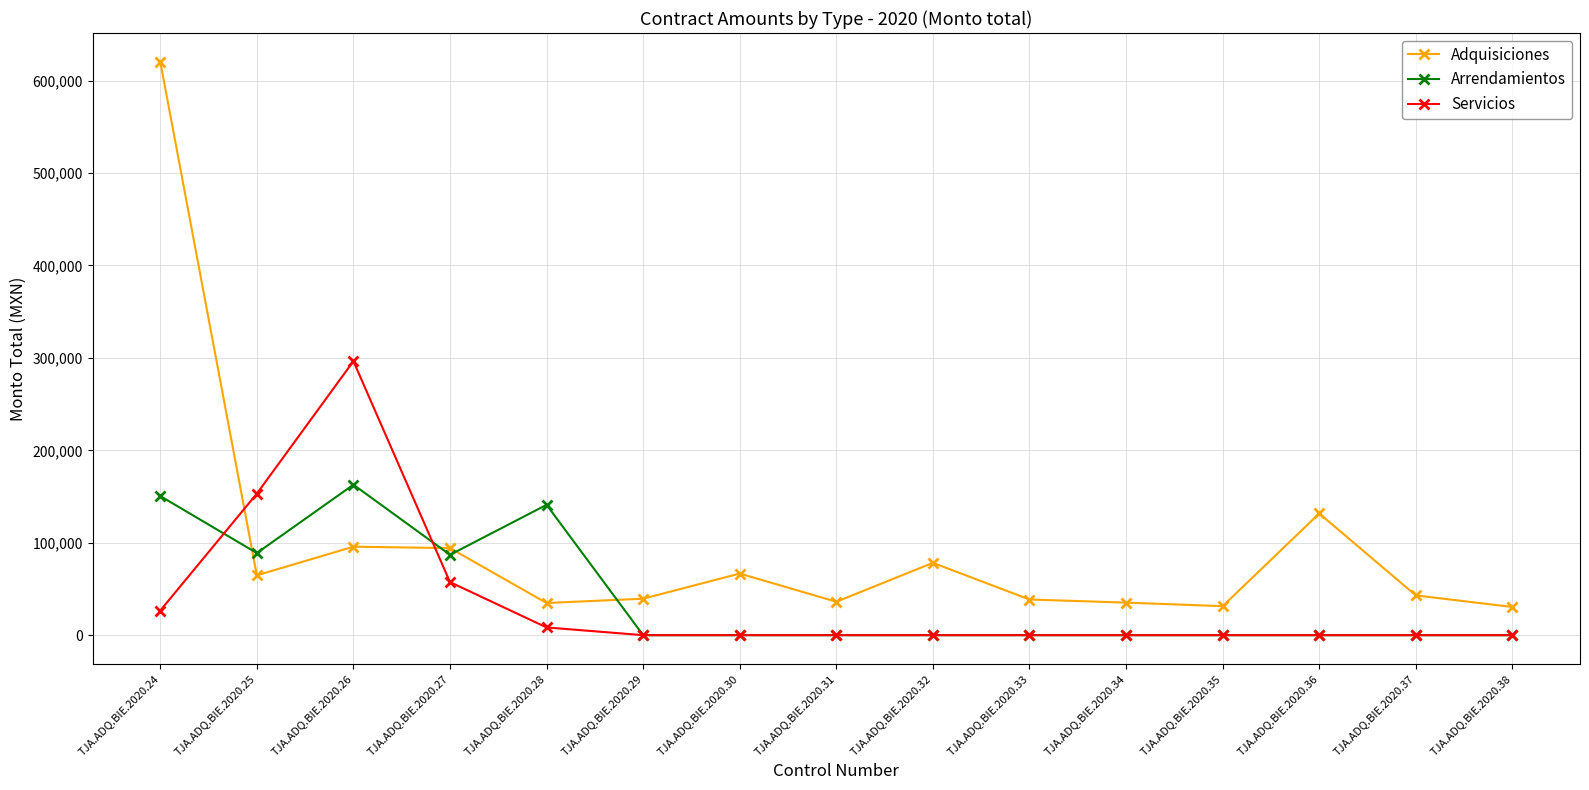

Is it true that Servicios equals 21322.6 at TJA.ADQ.BIE.2020.27?

False